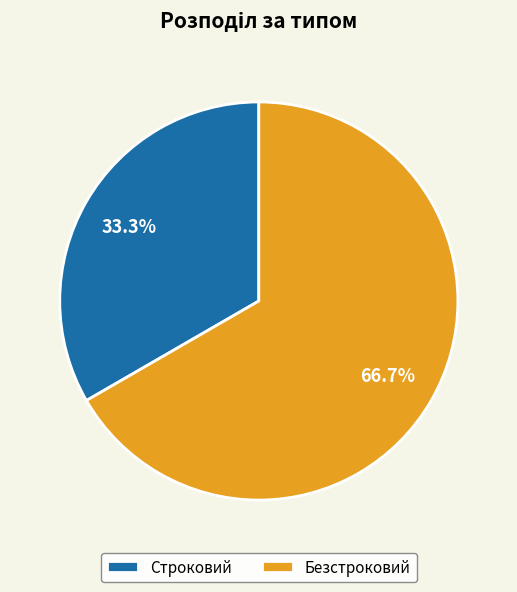

Which category has the biggest portion of the pie?

Безстроковий